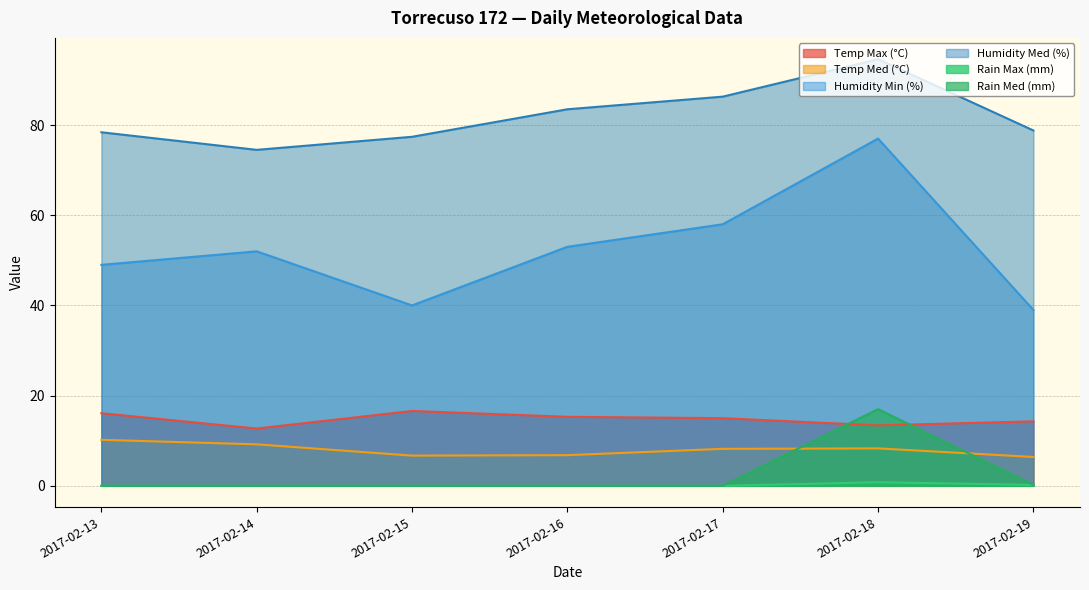

Is it true that Temp Med (°C) equals 9.2 at 2017-02-14?

True